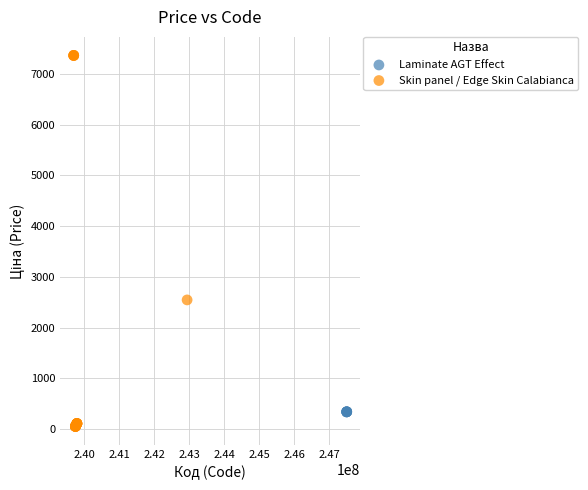

Which series contains the highest Y value?

Skin panel / Edge Skin Calabianca